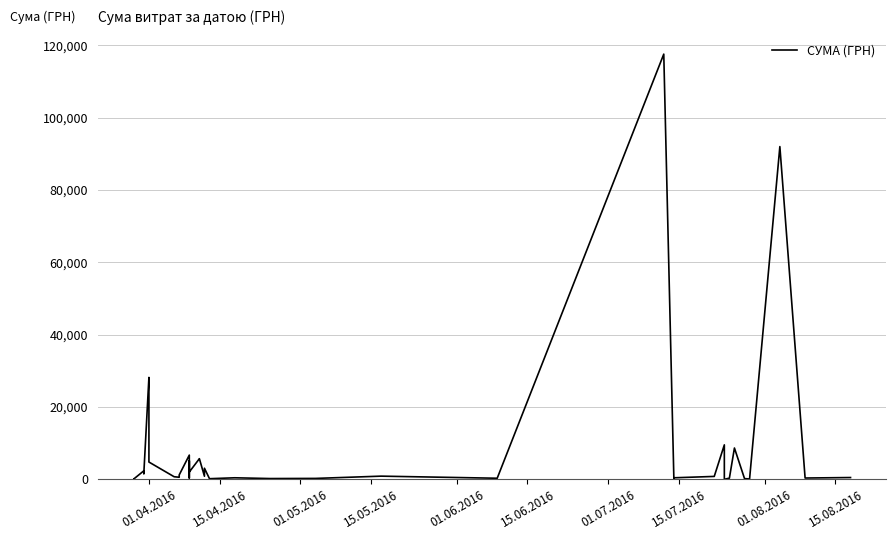

How many data points are less than 805?

20